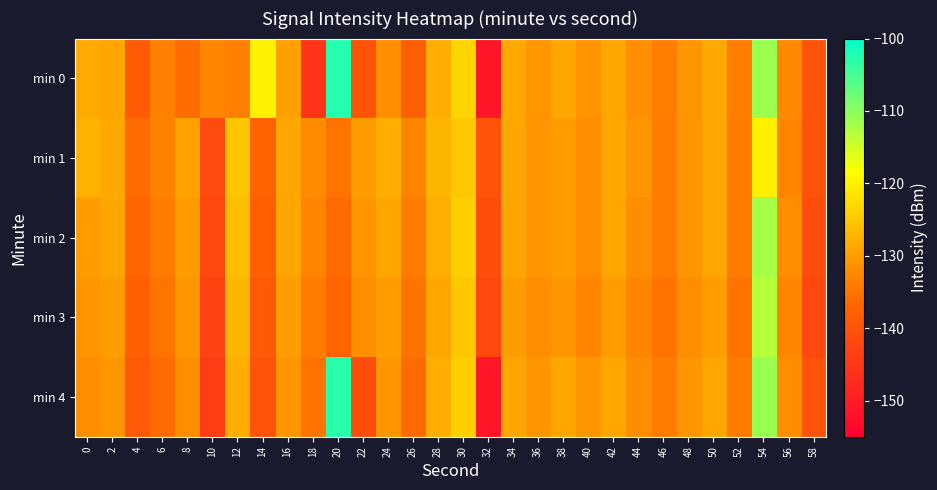

Between 56 and 54, which is larger?

54